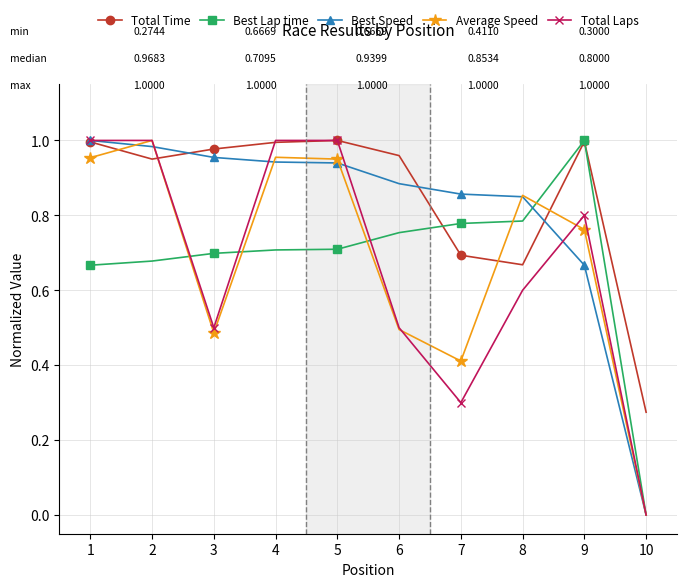

Between 6 and 7, which series saw the biggest shift?

Total Time